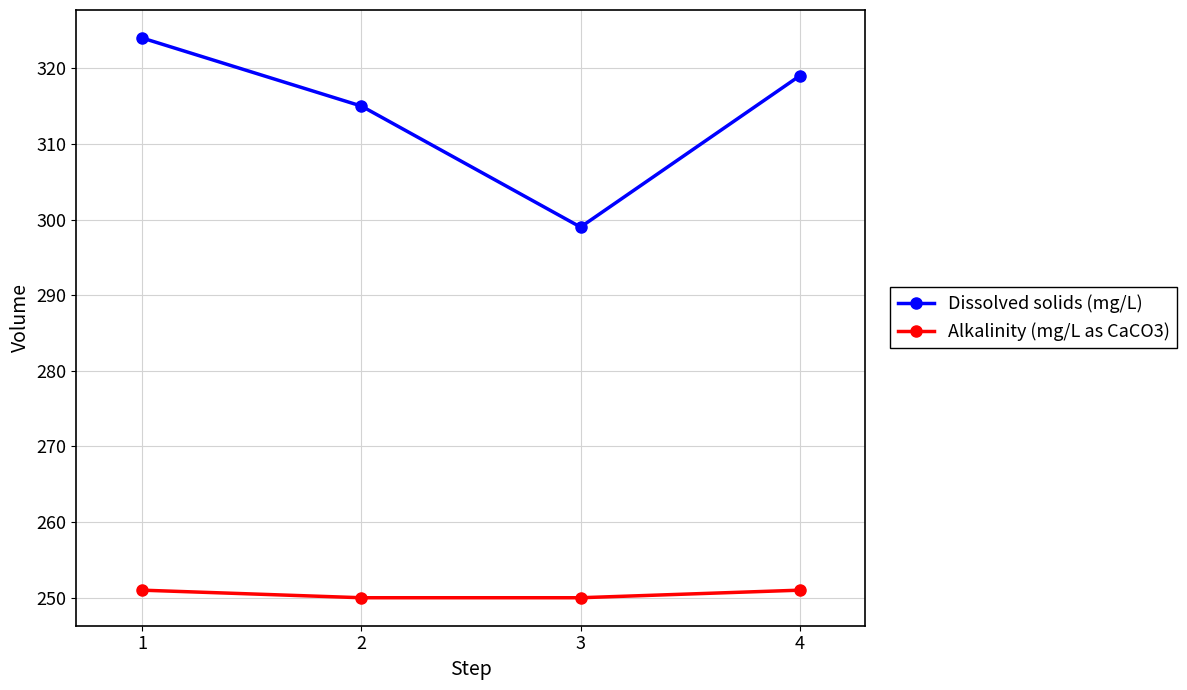

Which series changed the most between 1 and 2?

Dissolved solids (mg/L)